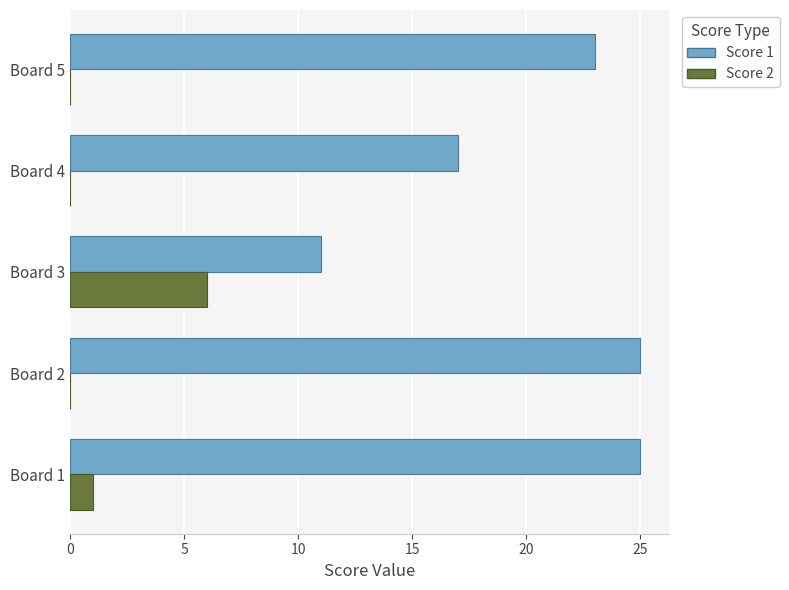

What is the average value of the Score 2 series?

1